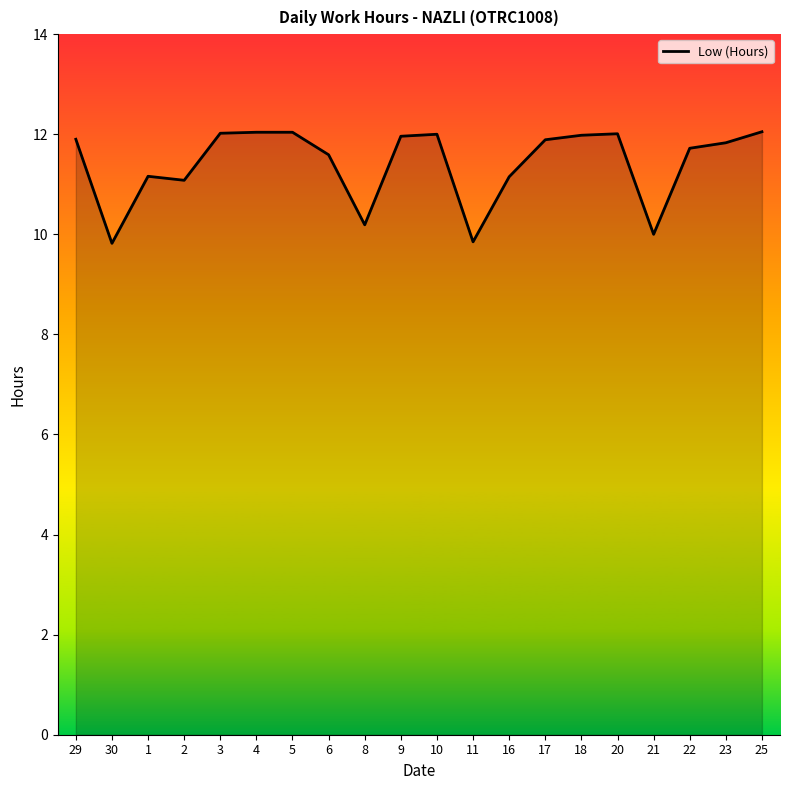

Which has a higher value, 16 or 23?

23